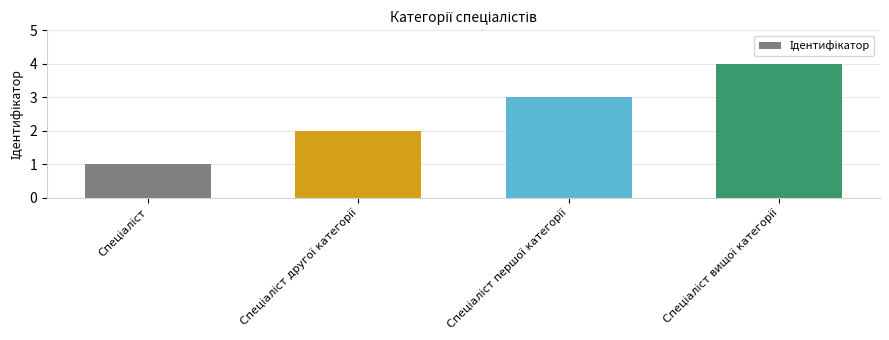

What is the sum of all values?

10